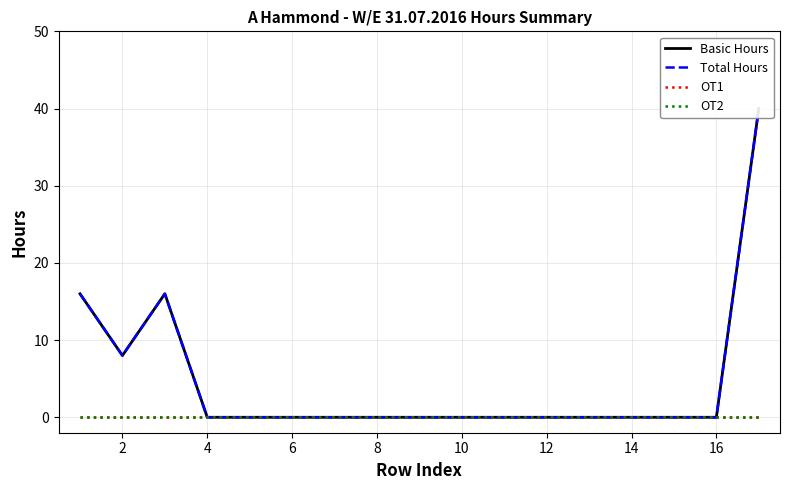

True or false: OT1 and OT2 intersect in this chart.

False